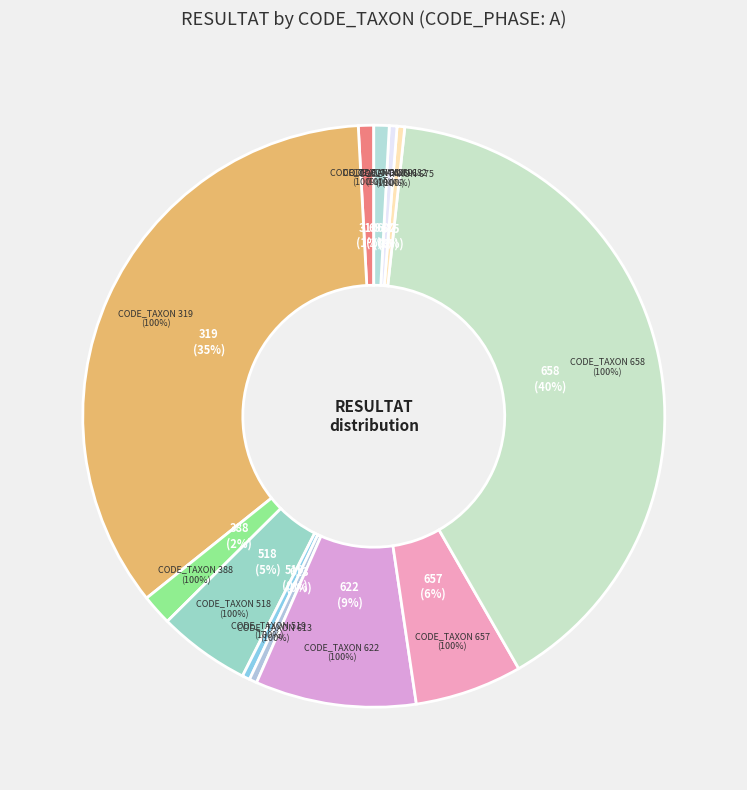

Does 613 represent more than half of the total?

No